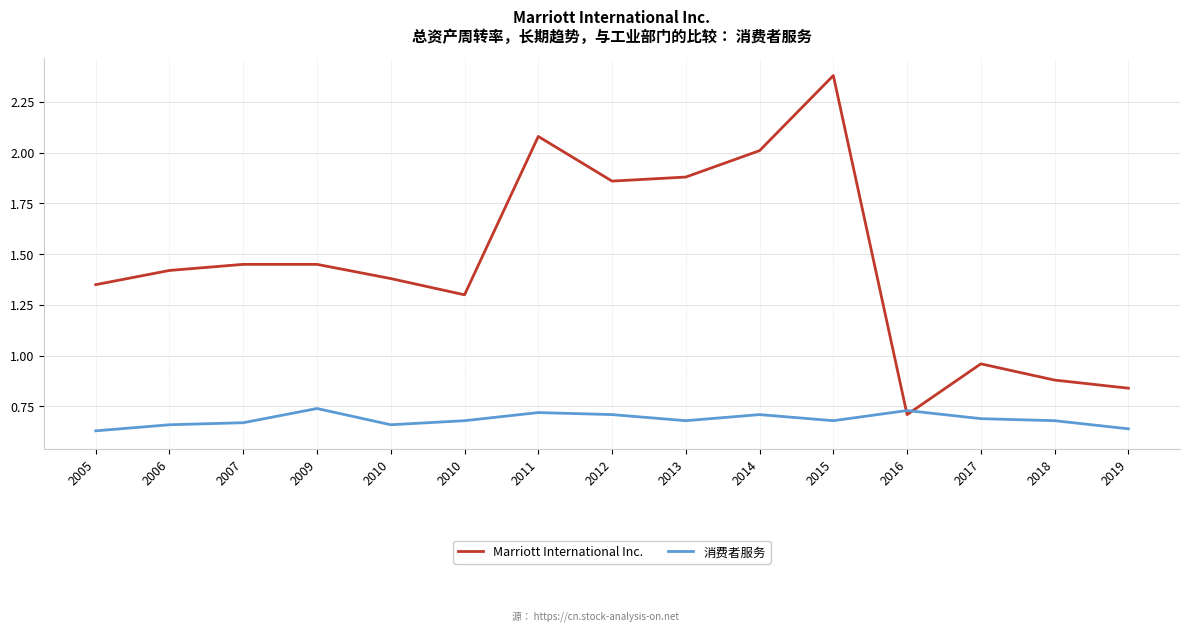

What are all the series names shown in the legend?

Marriott International Inc., 消费者服务